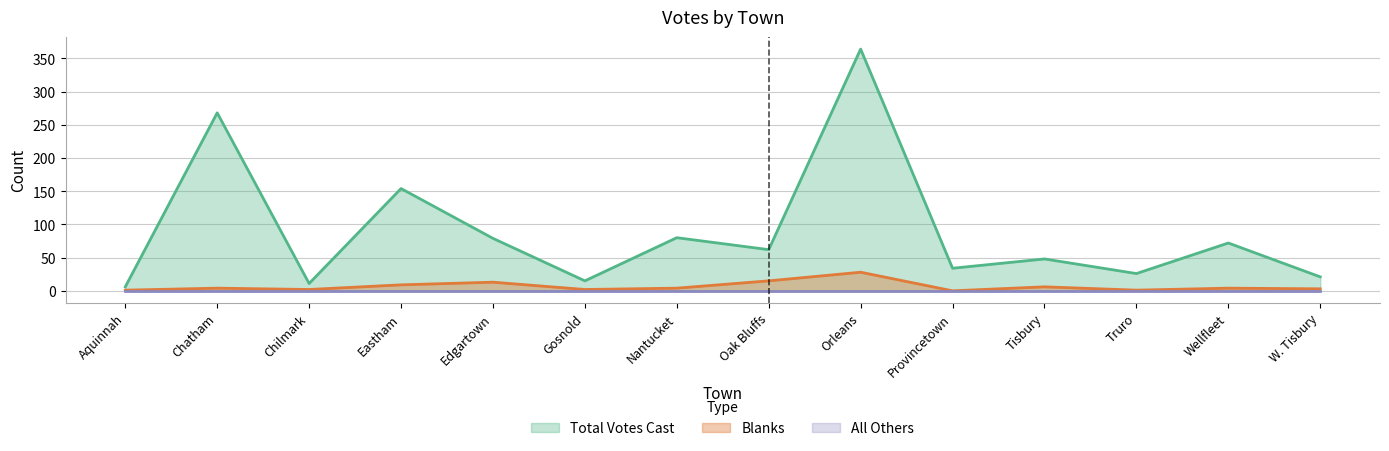

In Blanks, how many points are higher than both neighbors (excluding endpoints)?

5